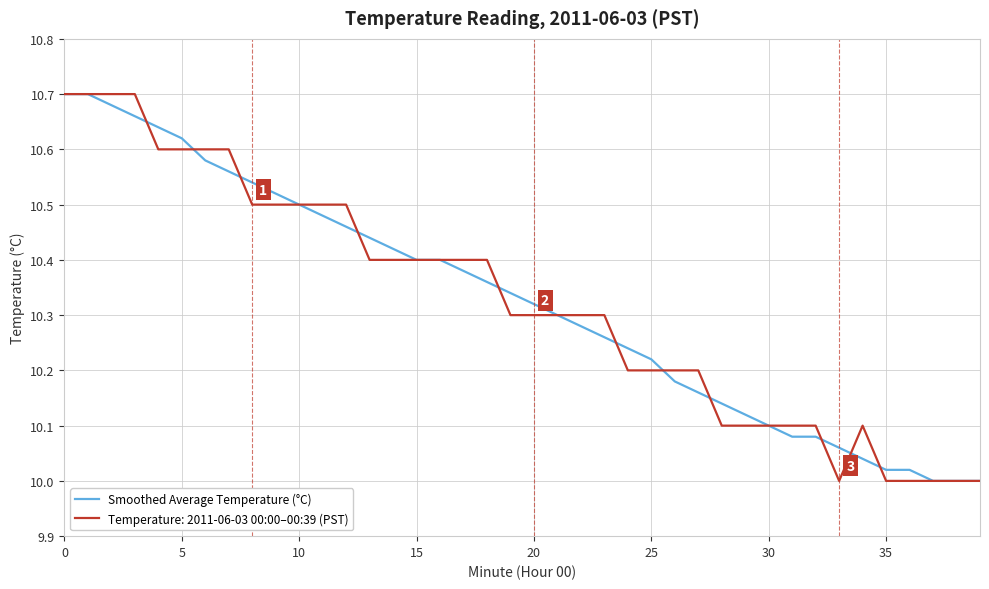

What are all the series names shown in the legend?

Smoothed Average Temperature (°C), Temperature: 2011-06-03 00:00–00:39 (PST)